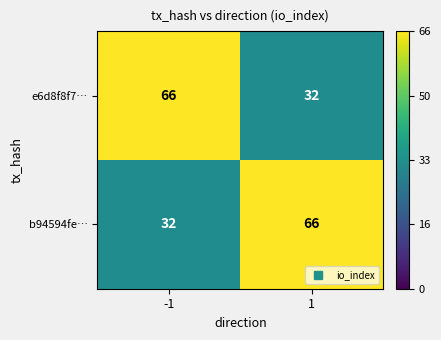

What is the spread (max minus min) of values at -1?

34